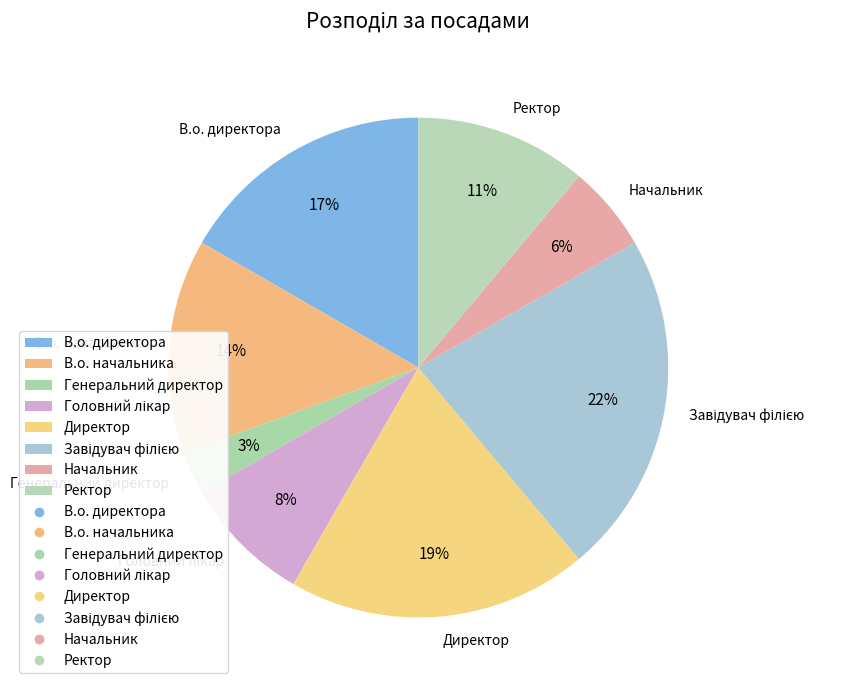

To the nearest percent, what is the average slice percentage?

12%